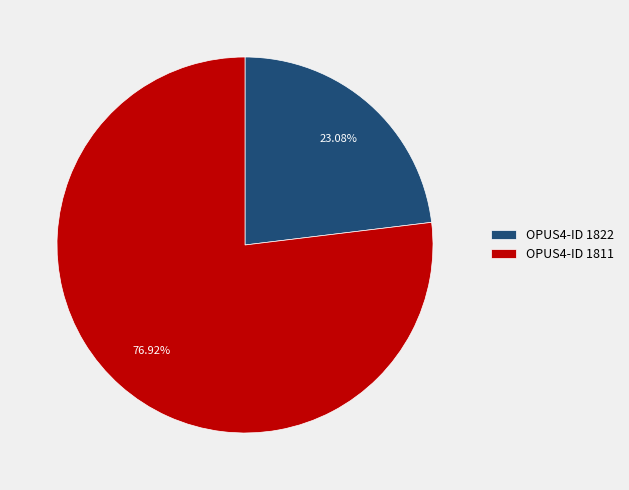

Which slice represents more than half of the pie?

OPUS4-ID 1811